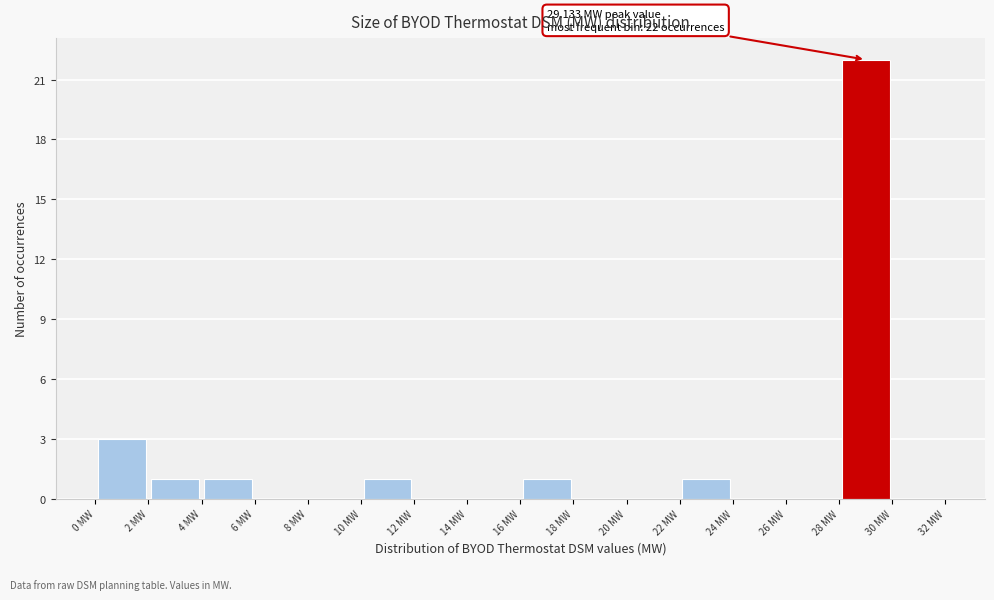

Over which range of the x-axis is the bar tallest?

28 to 30